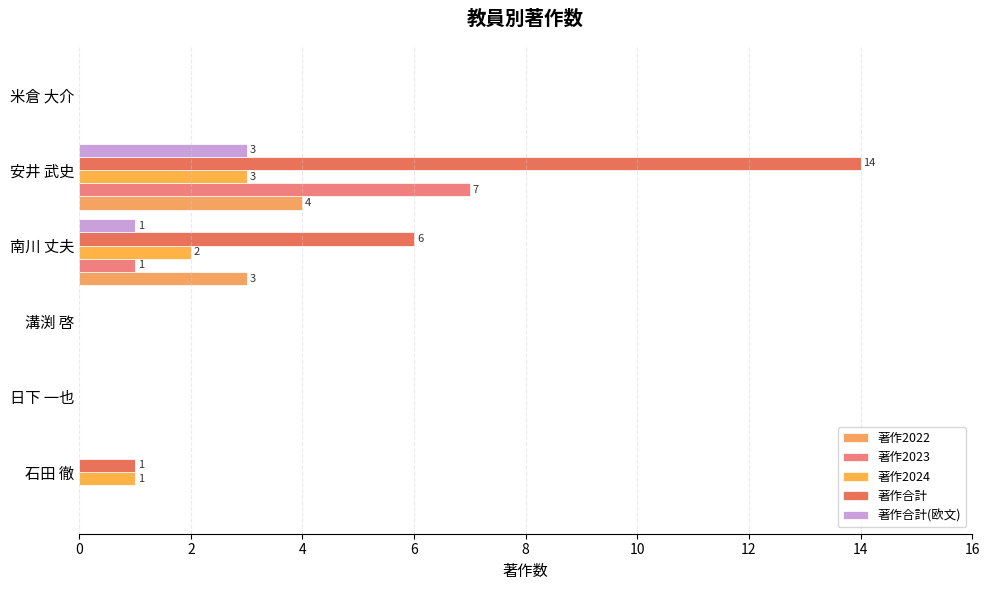

How many series are shown in this chart?

5